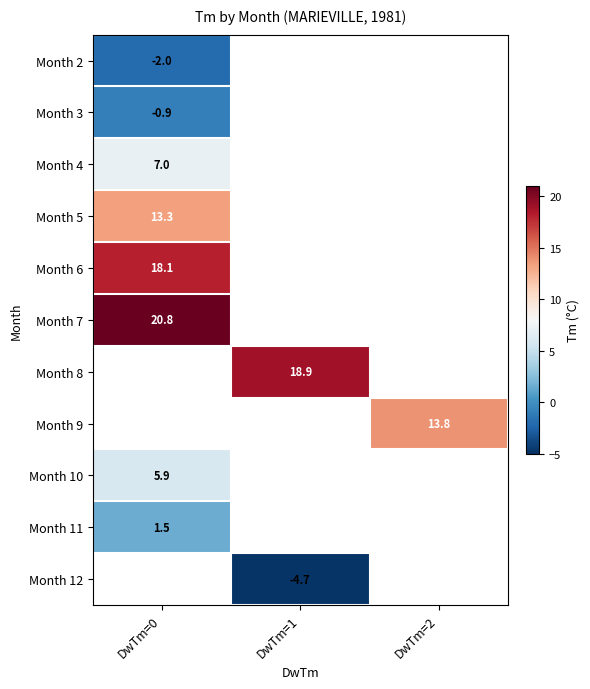

The Month 3 series shows -0.5 at DwTm=0. True or false?

False